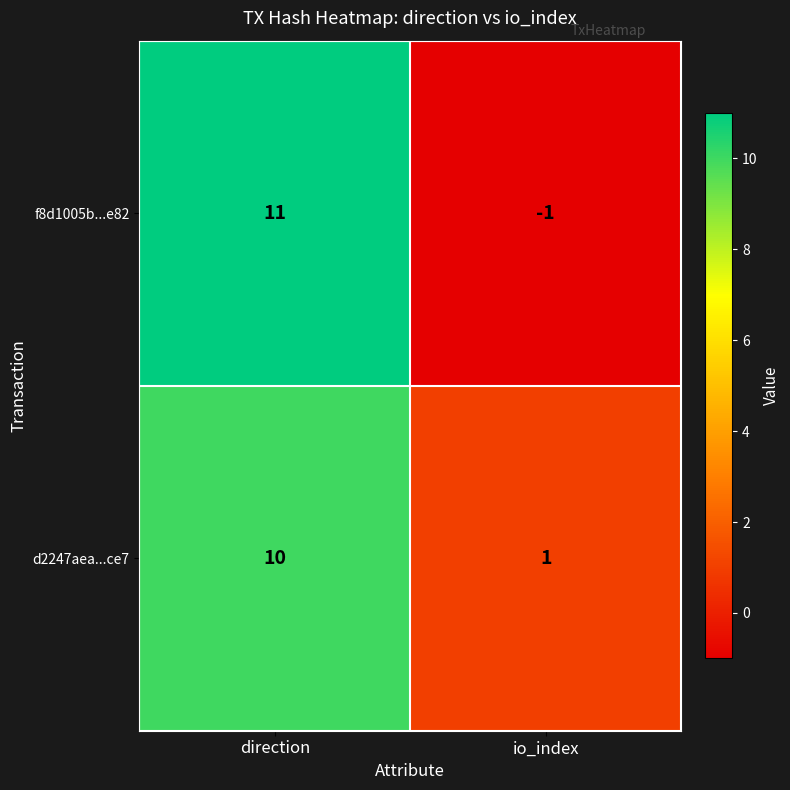

What is the greatest value displayed?

11